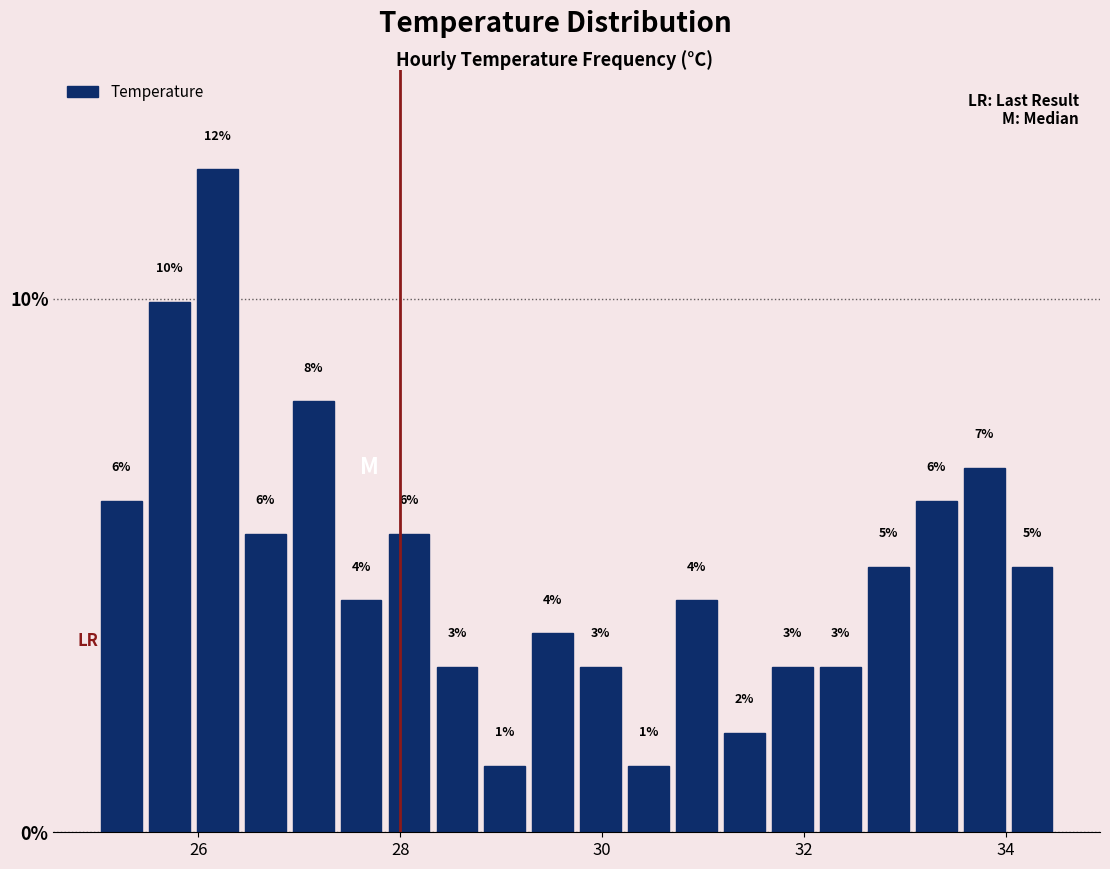

Read against the x-axis, roughly where is the centre of the tallest bar?

26.2